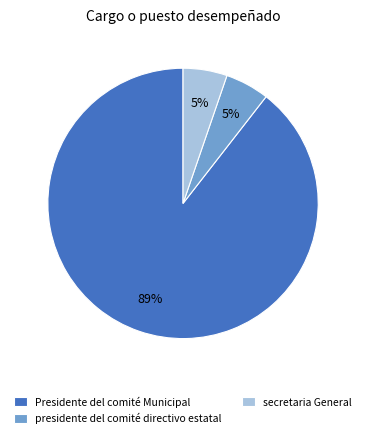

Combined, do secretaria General and Presidente del comité Municipal account for over 50%?

Yes